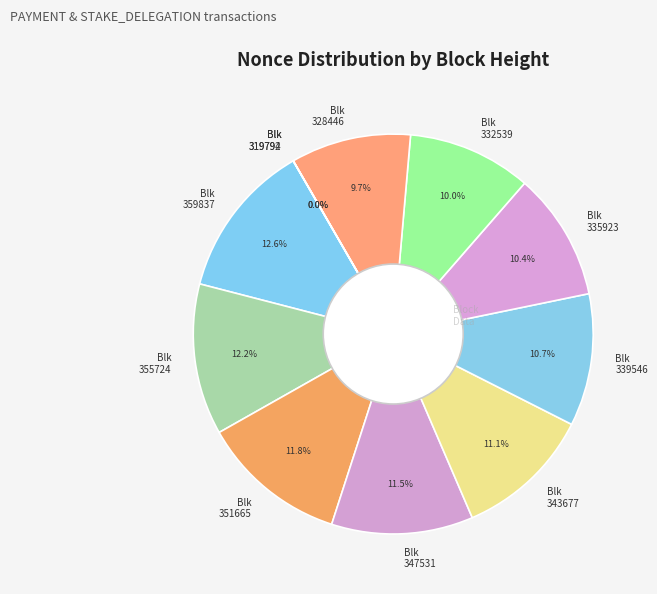

Does Blk 332539 account for over 50% of the chart?

No